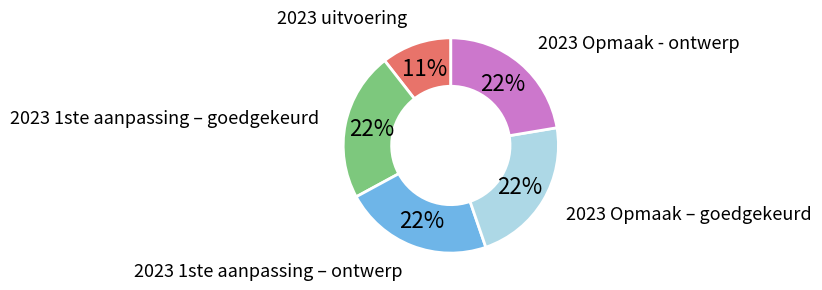

Which category has the smallest portion of the pie?

2023 uitvoering